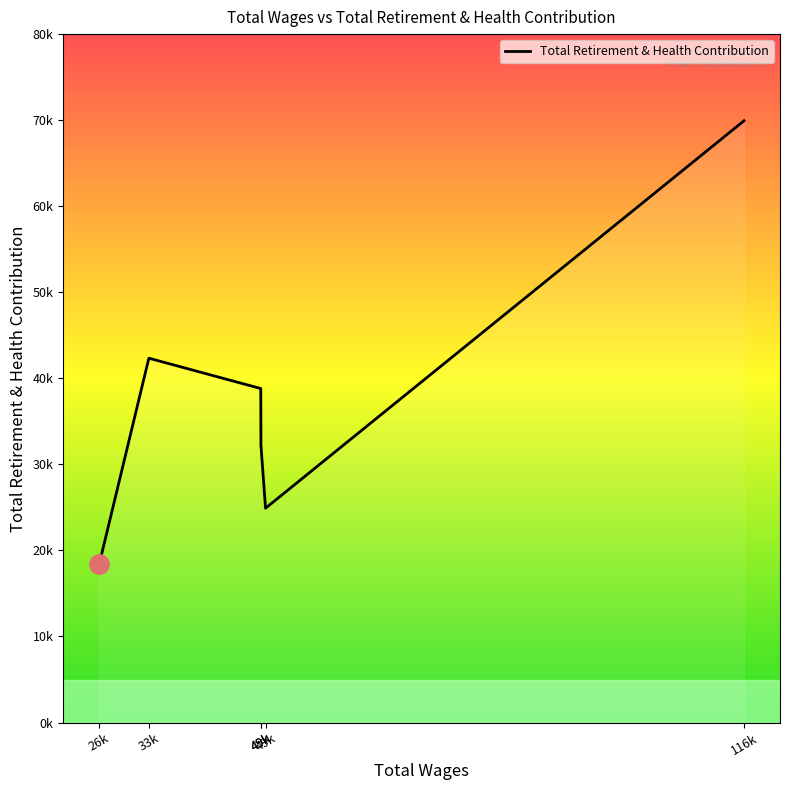

The value at 33k is 60427. True or false?

False